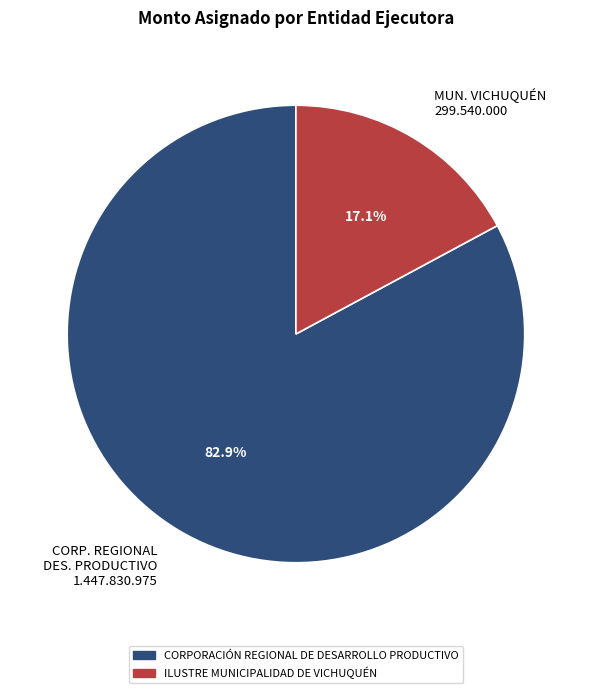

Rank the categories by value from lowest to highest.

MUN. VICHUQUÉN 299.540.000, CORP. REGIONAL DES. PRODUCTIVO 1.447.830.975